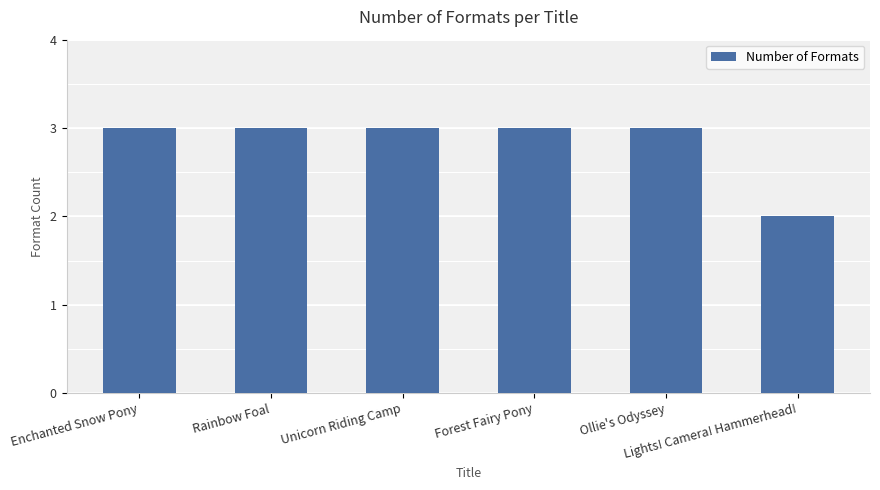

How many values are between 3 and 4?

5